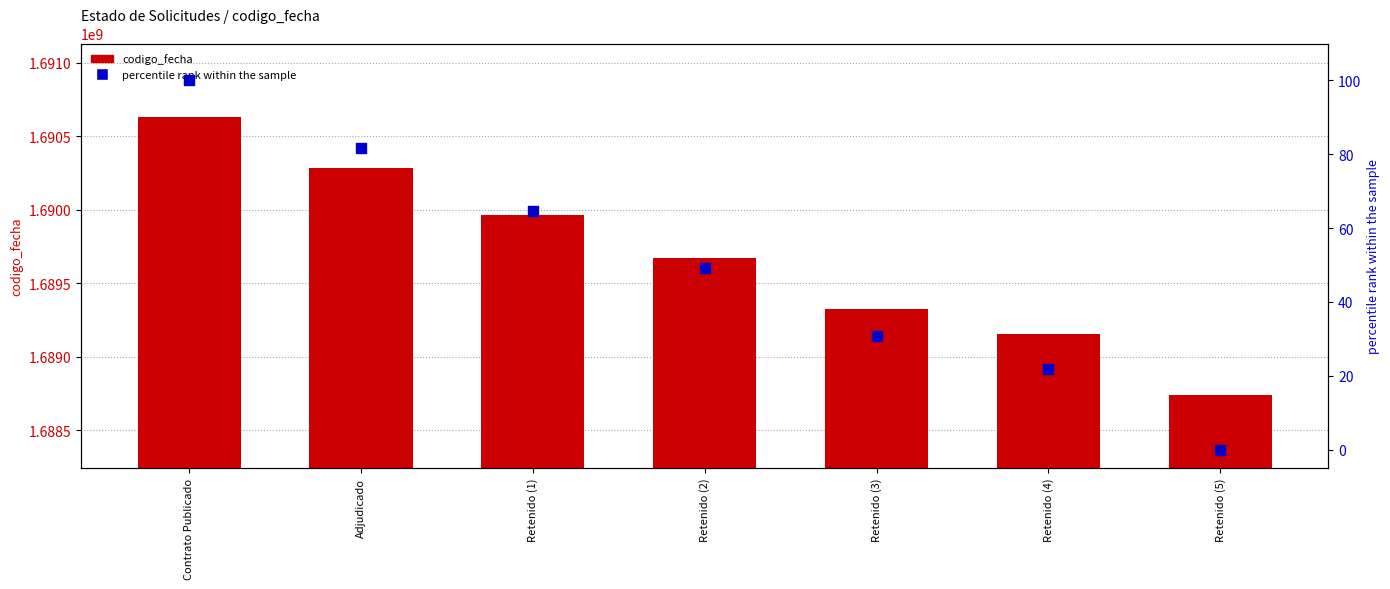

What are all the series names shown in the legend?

codigo_fecha, percentile rank within the sample